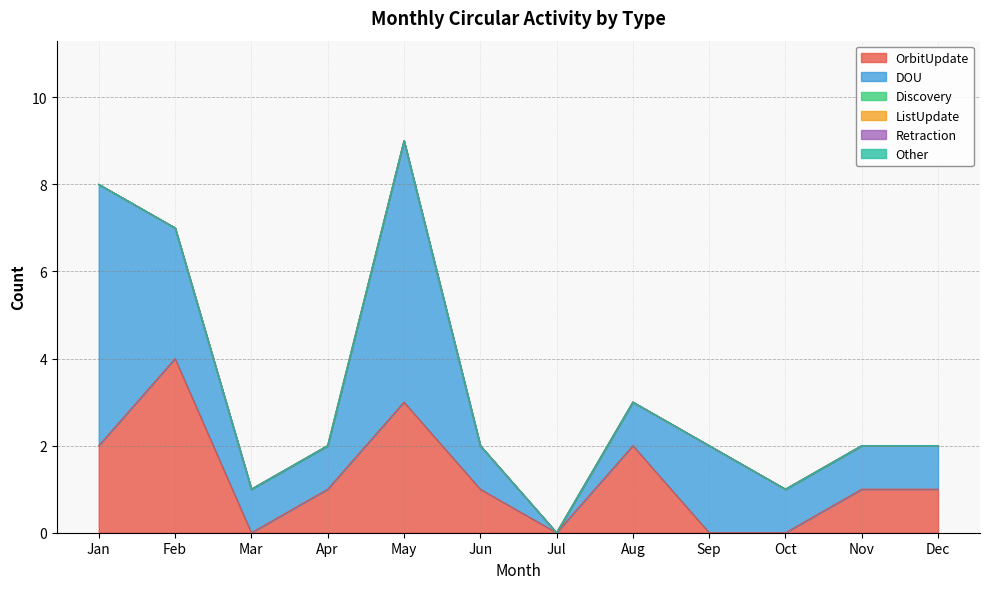

What is the difference between the highest and lowest values at Mar?

1